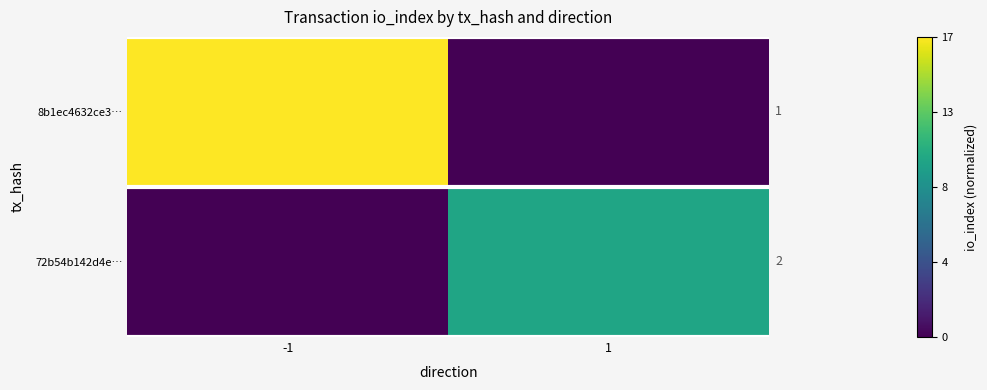

At how many categories does at least one series exceed 0?

2